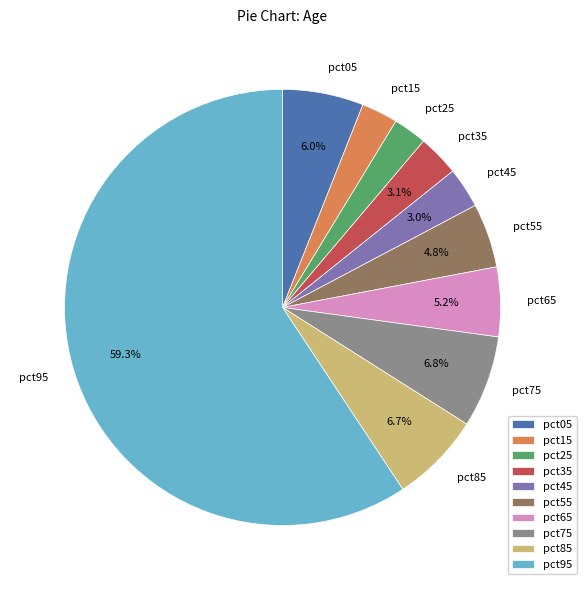

To the nearest percent, what percentage of the pie is pct75?

7%